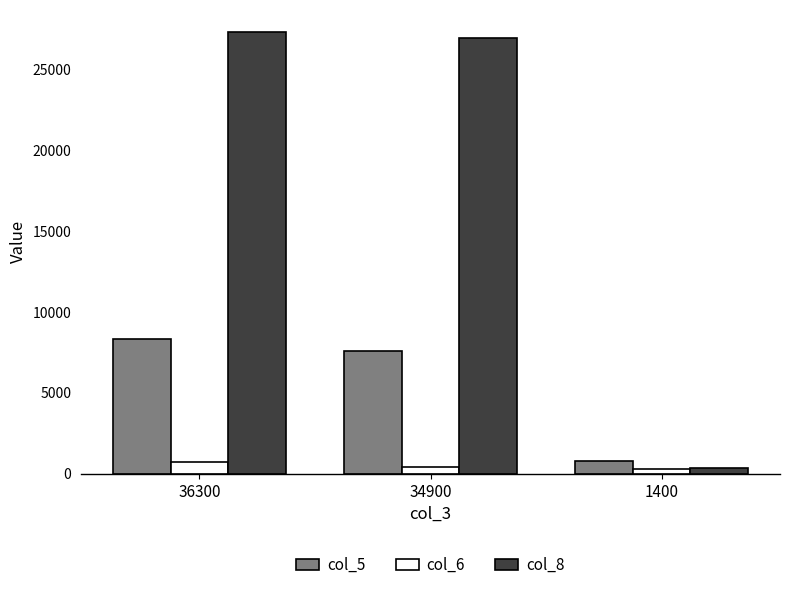

The col_5 series shows 13451 at 34900. True or false?

False